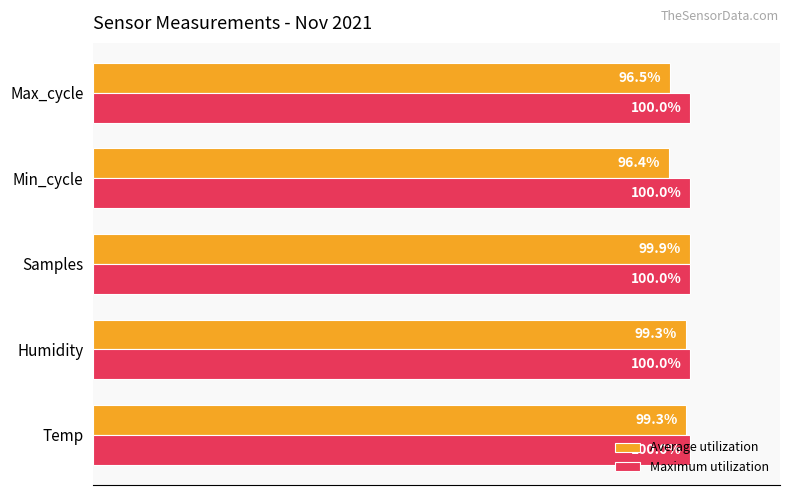

Is the value of Maximum utilization at Temp greater than the value of Average utilization at Samples?

Yes